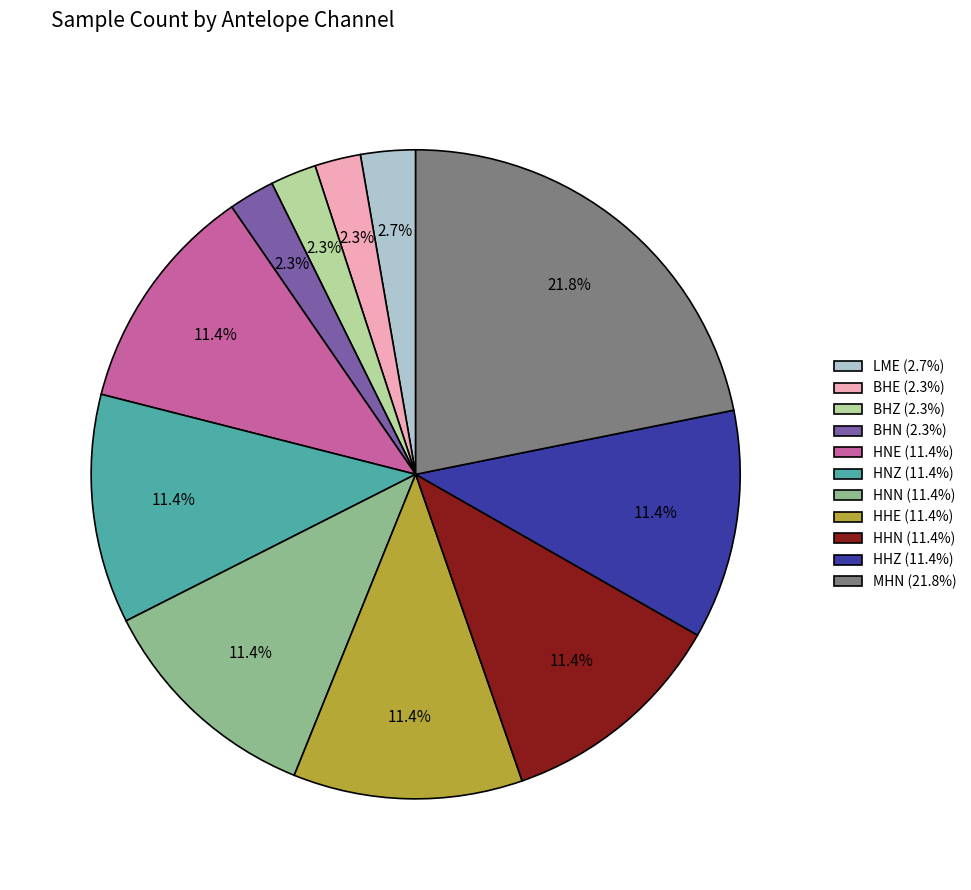

Do BHZ (2.3%) and HNE (11.4%) together represent more than half of the pie?

No